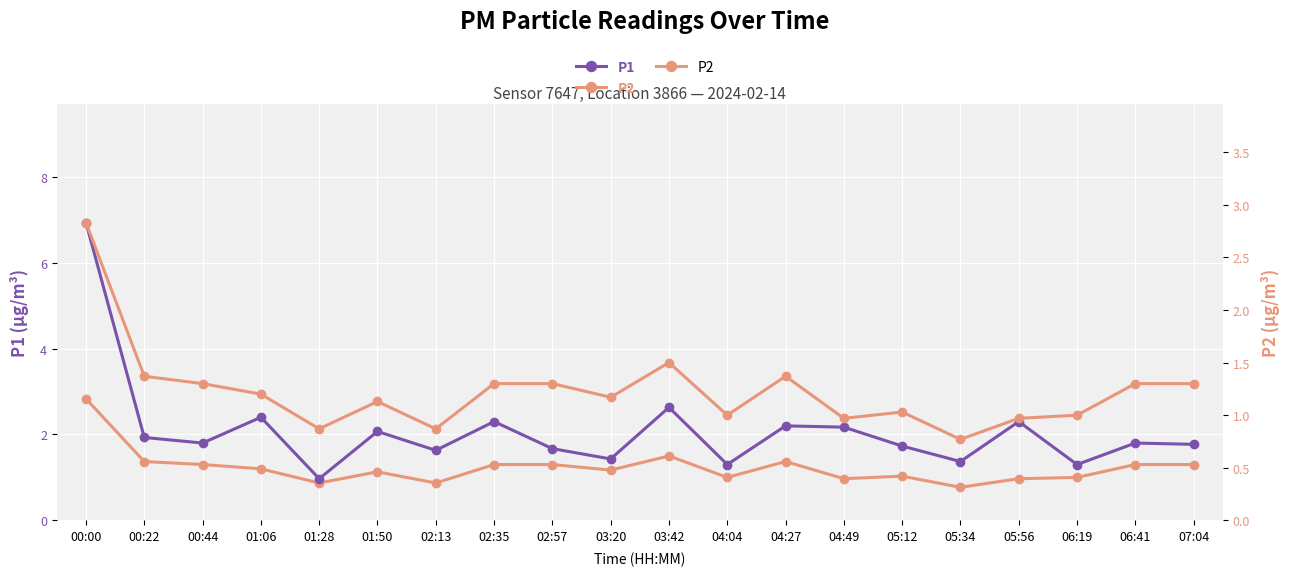

True or false: P2 and P1 cross at least once.

False